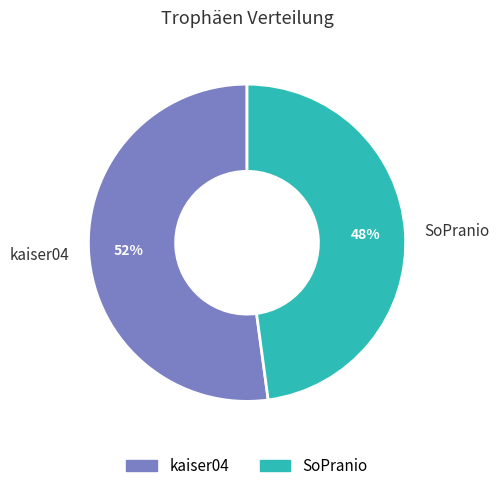

Is there any slice that represents more than half of the pie?

Yes